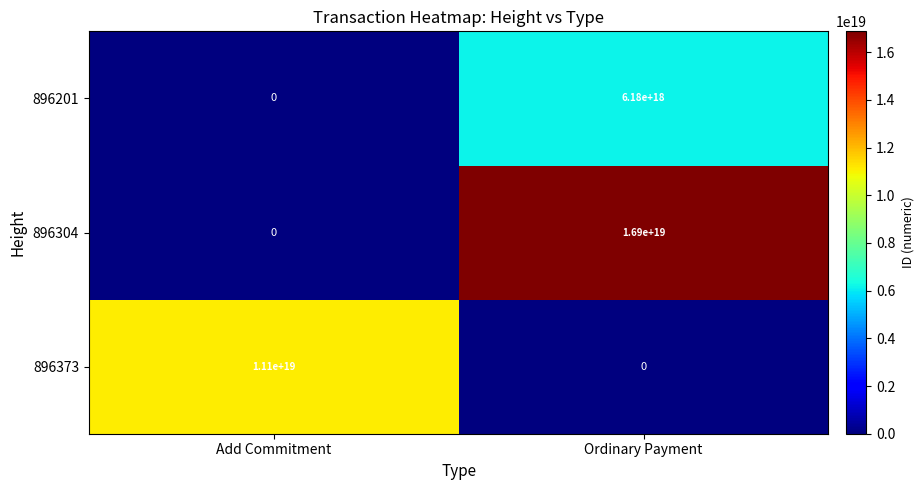

Rank the series by their maximum value, from lowest to highest.

896201, 896373, 896304